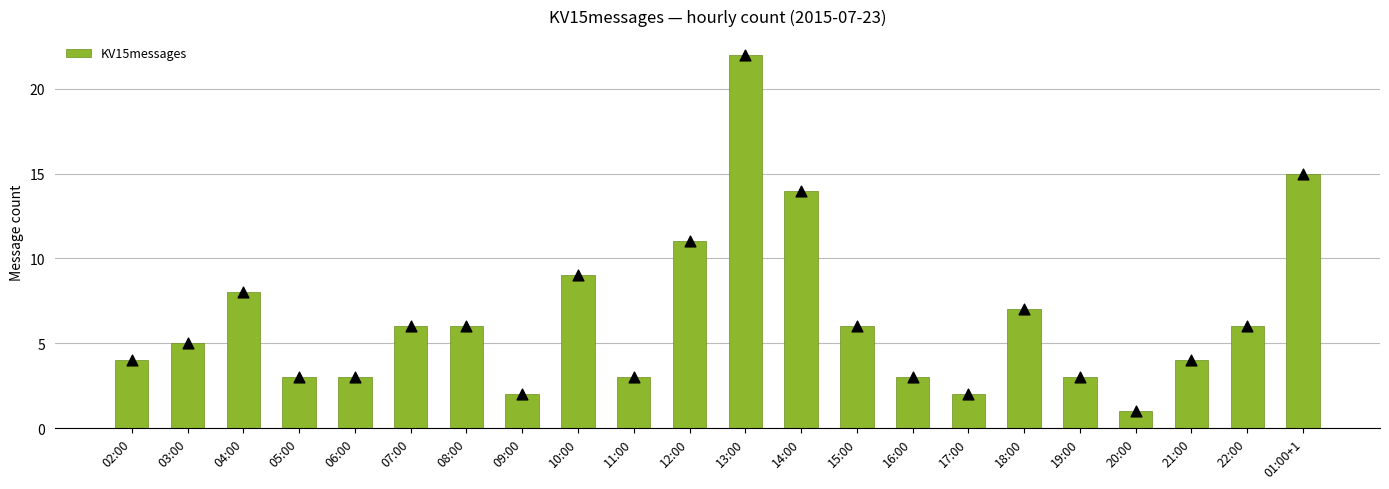

Approximately how many times larger is the value at 19:00 compared to 17:00?

1.5